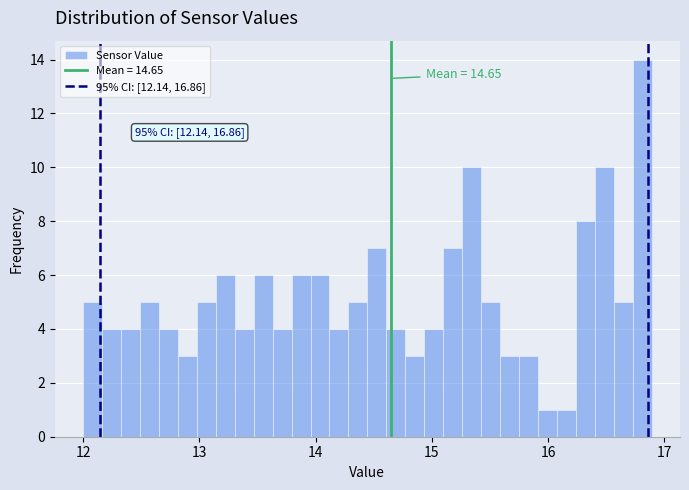

Around what value on the x-axis is the tallest bar? Give the approximate position of its centre, as read against the axis.

16.8